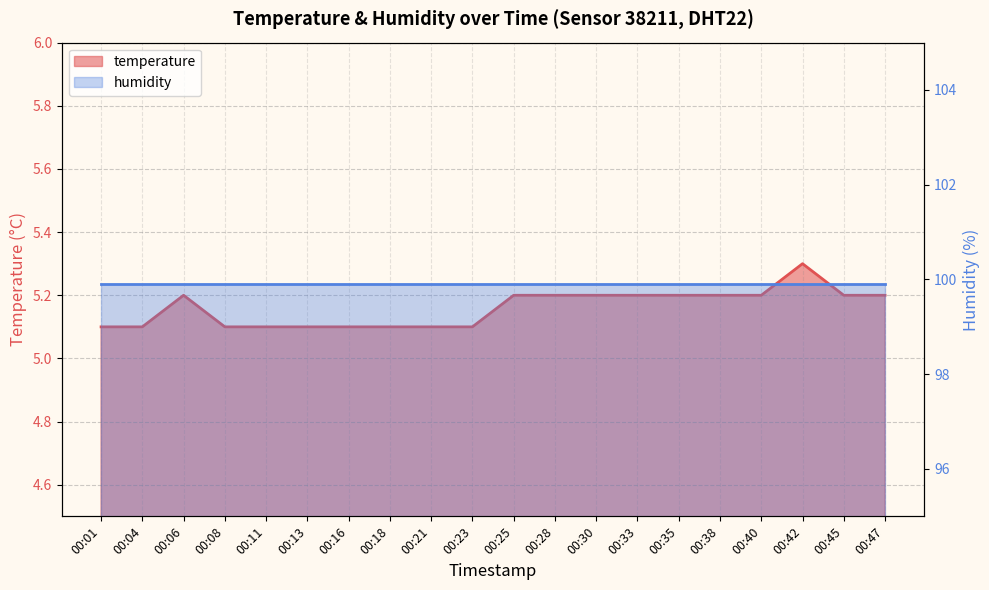

Which has a higher value, 00:18 or 00:21?

00:18